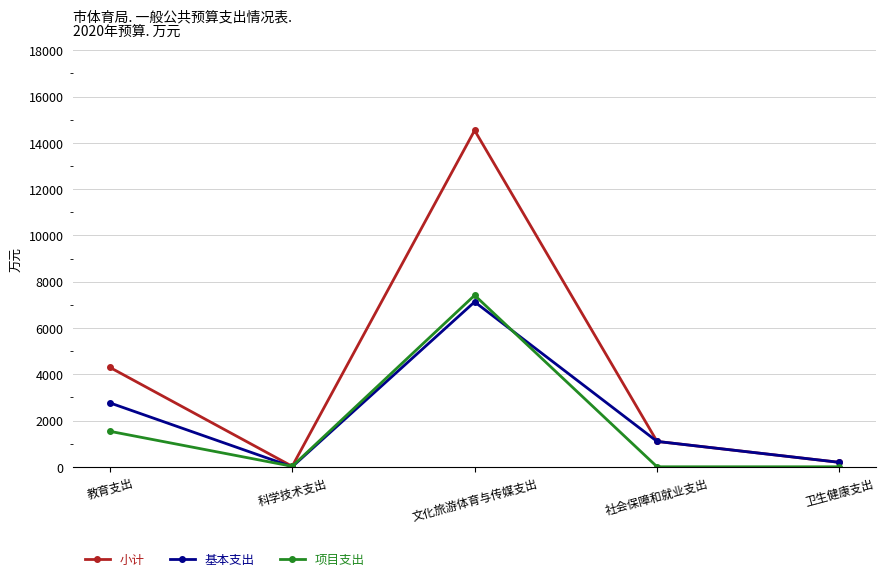

What is the difference between the maximum and minimum values in the 基本支出 series?

7126.6